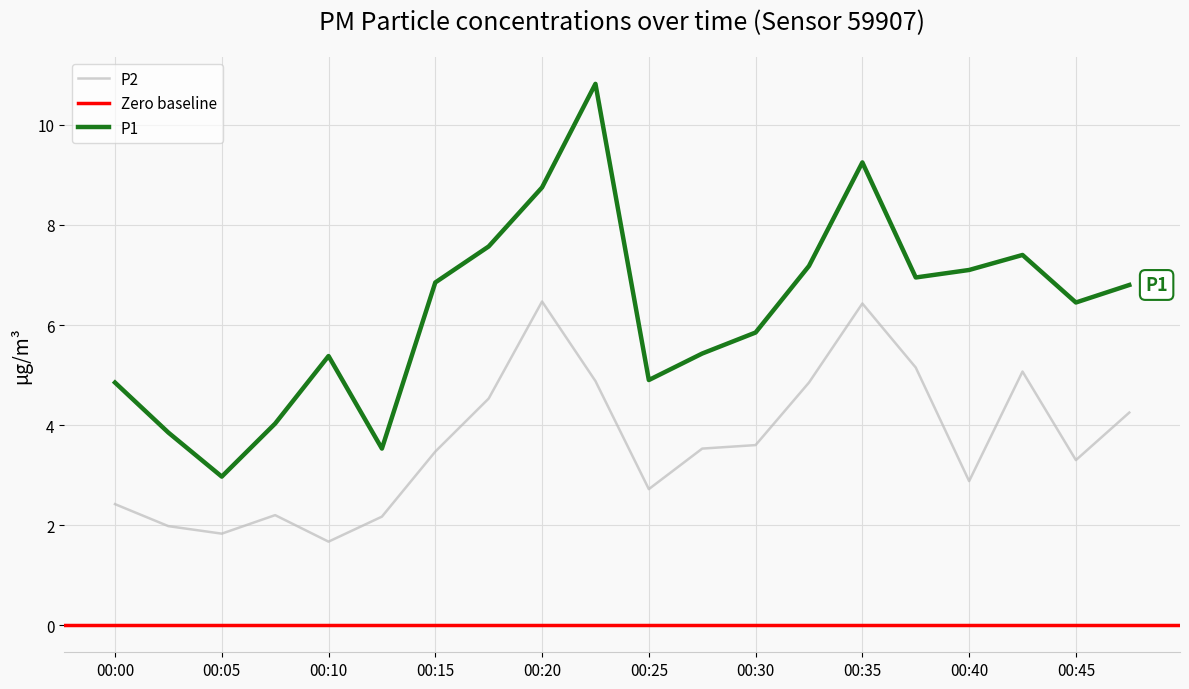

Is the value of P1 at 00:45 greater than the value of P2 at 00:27?

Yes